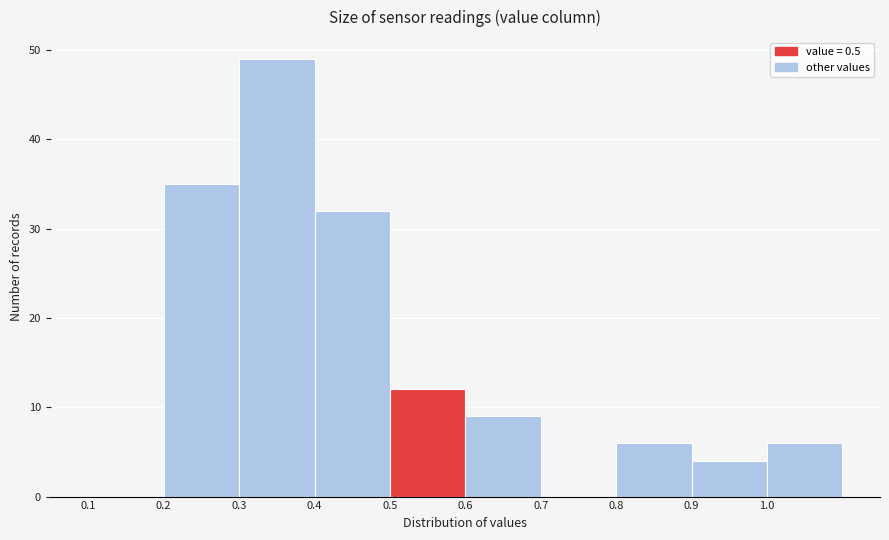

How tall is the bar that spans 1.0 to 1.1 on the x-axis? The values are not printed on the chart, so give them approximately, as read against the axis.

6